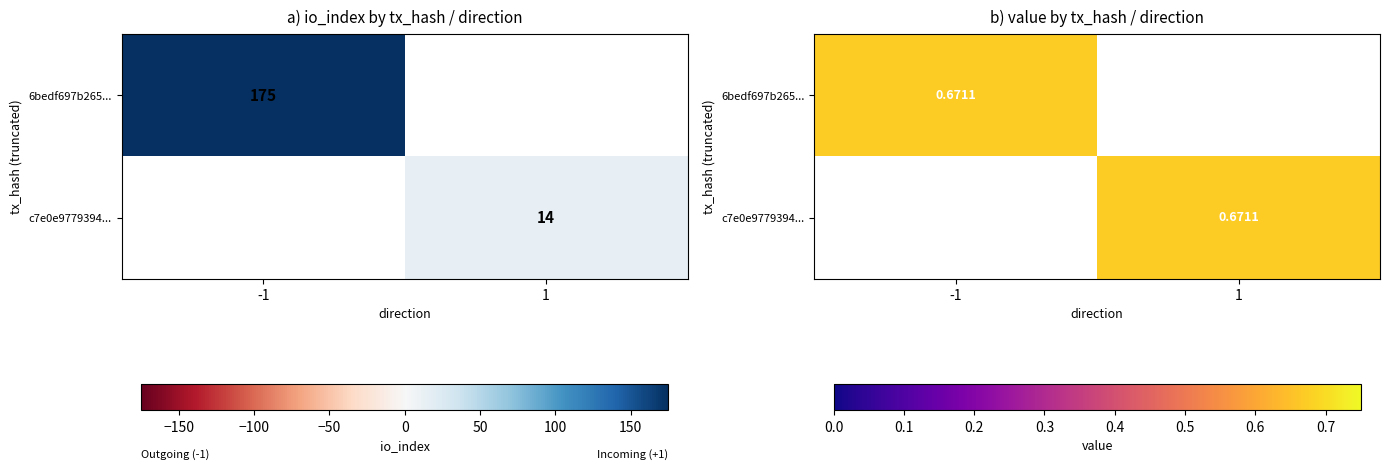

Which series has the largest total across all categories?

6bedf697b265...